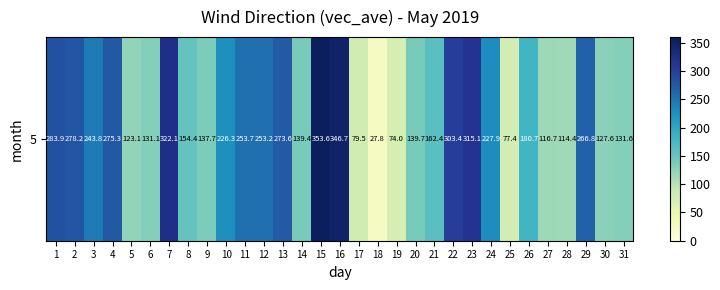

How many values are below 180?

15